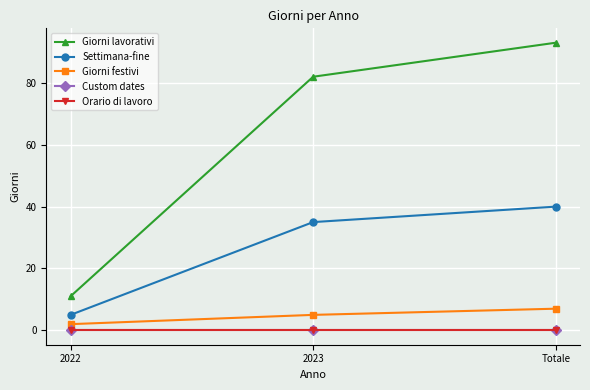

Does the chart have visible grid lines?

Yes